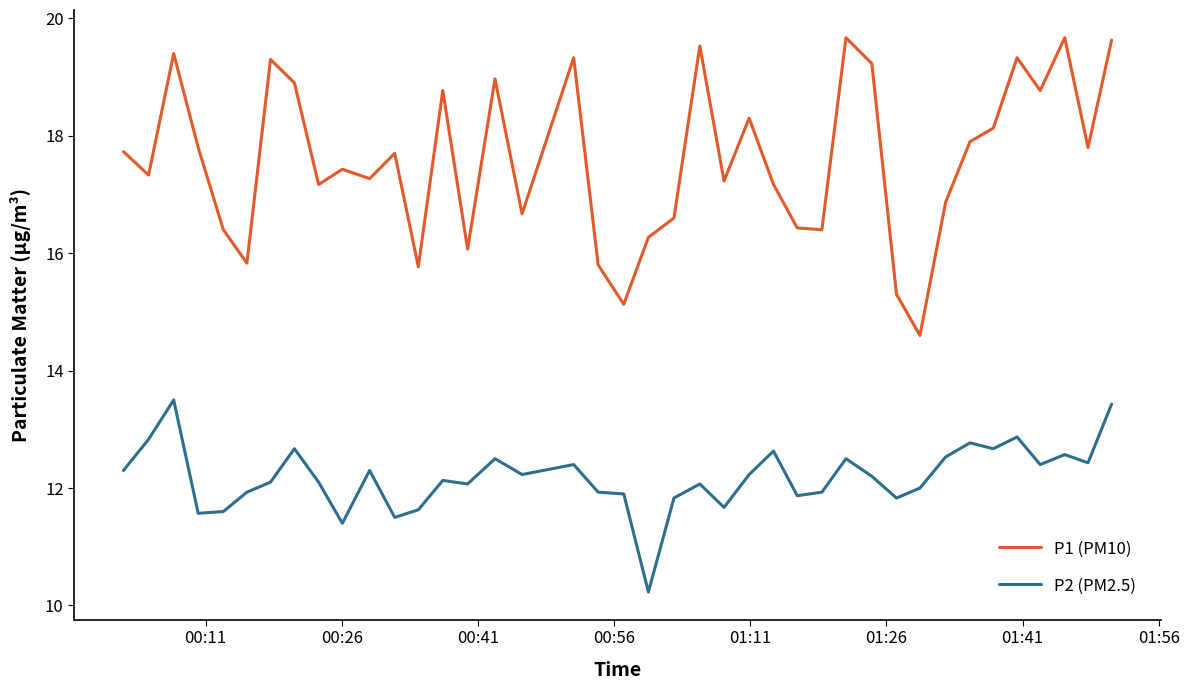

What is the difference between the maximum and minimum values in the P2 (PM2.5) series?

3.3